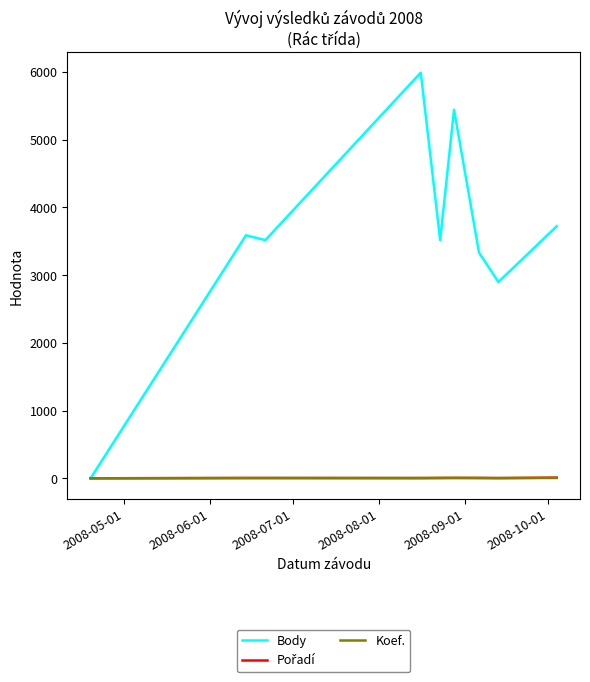

Which series has the largest total across all categories?

Body